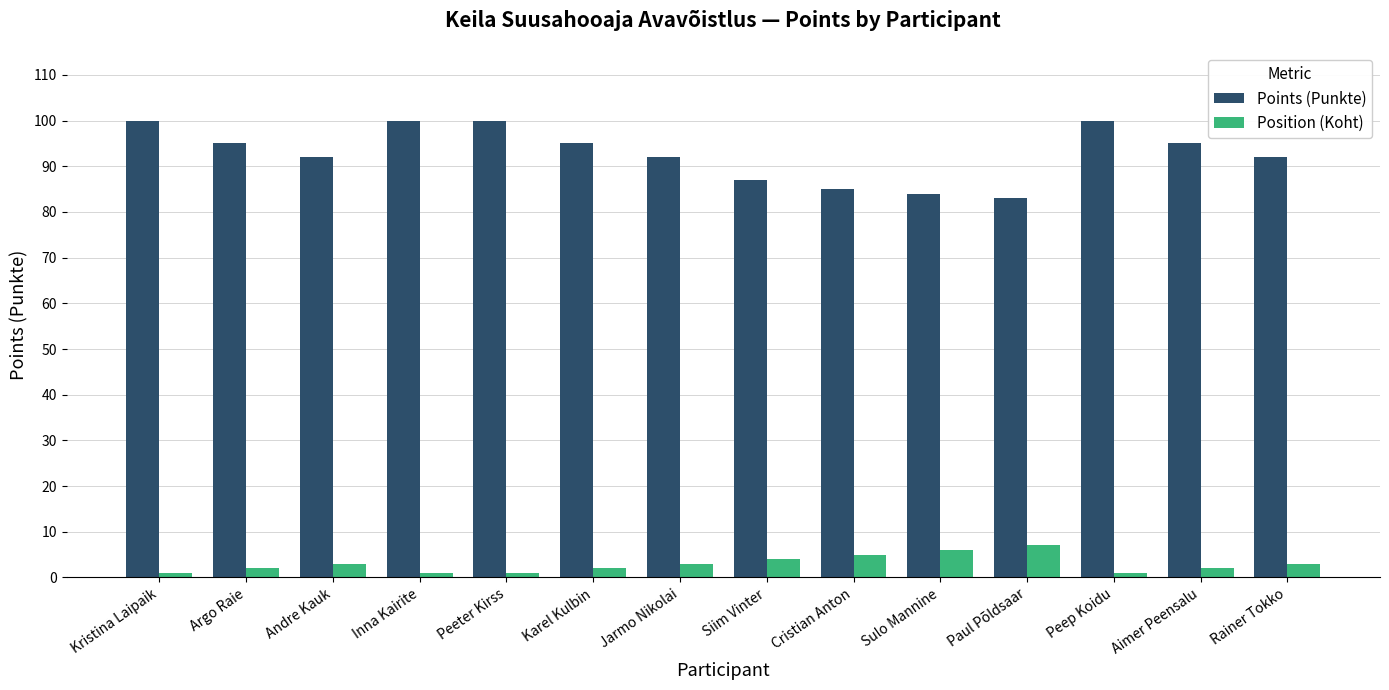

What is the maximum value for Position (Koht)?

7